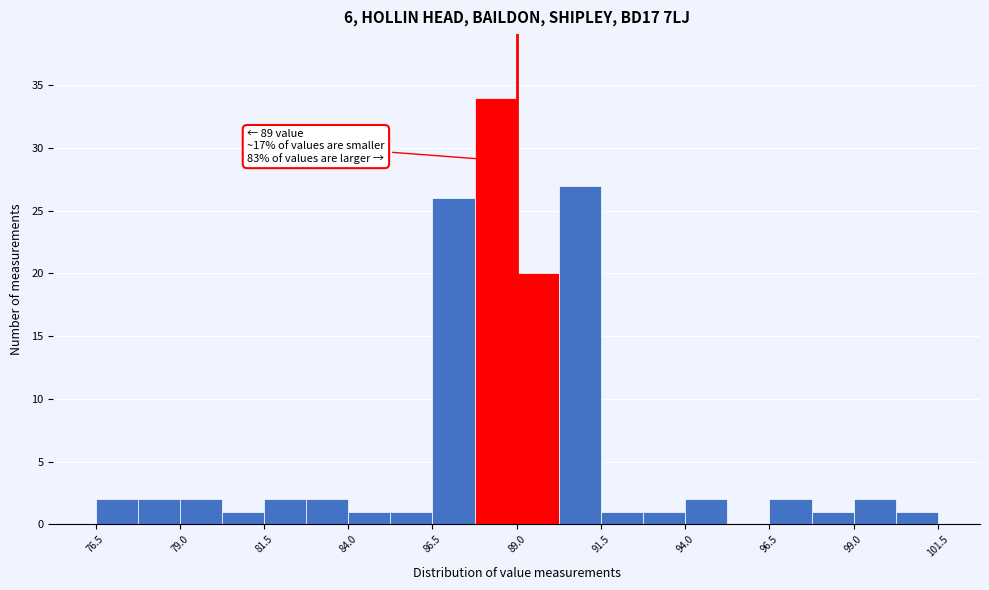

Read against the x-axis, roughly where is the centre of the tallest bar?

88.5